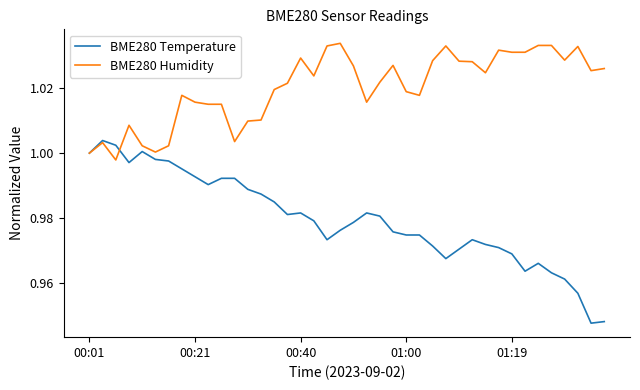

Which series has the largest range (max minus min)?

BME280 Temperature